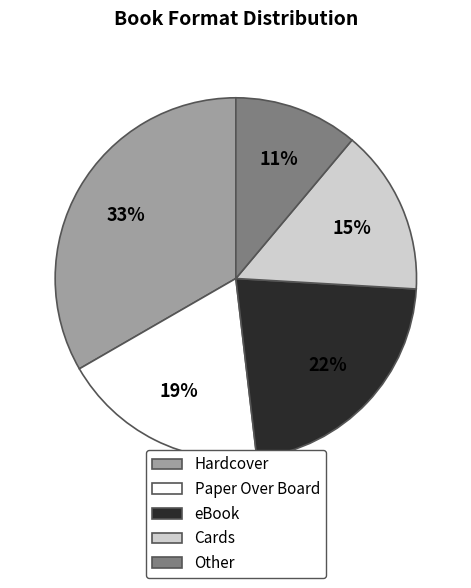

Does any single category account for the majority?

No